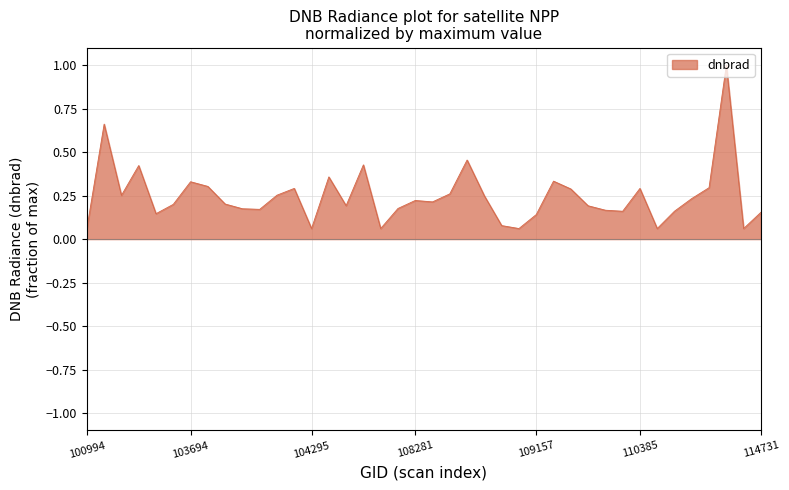

How many lines are shown in the chart?

1